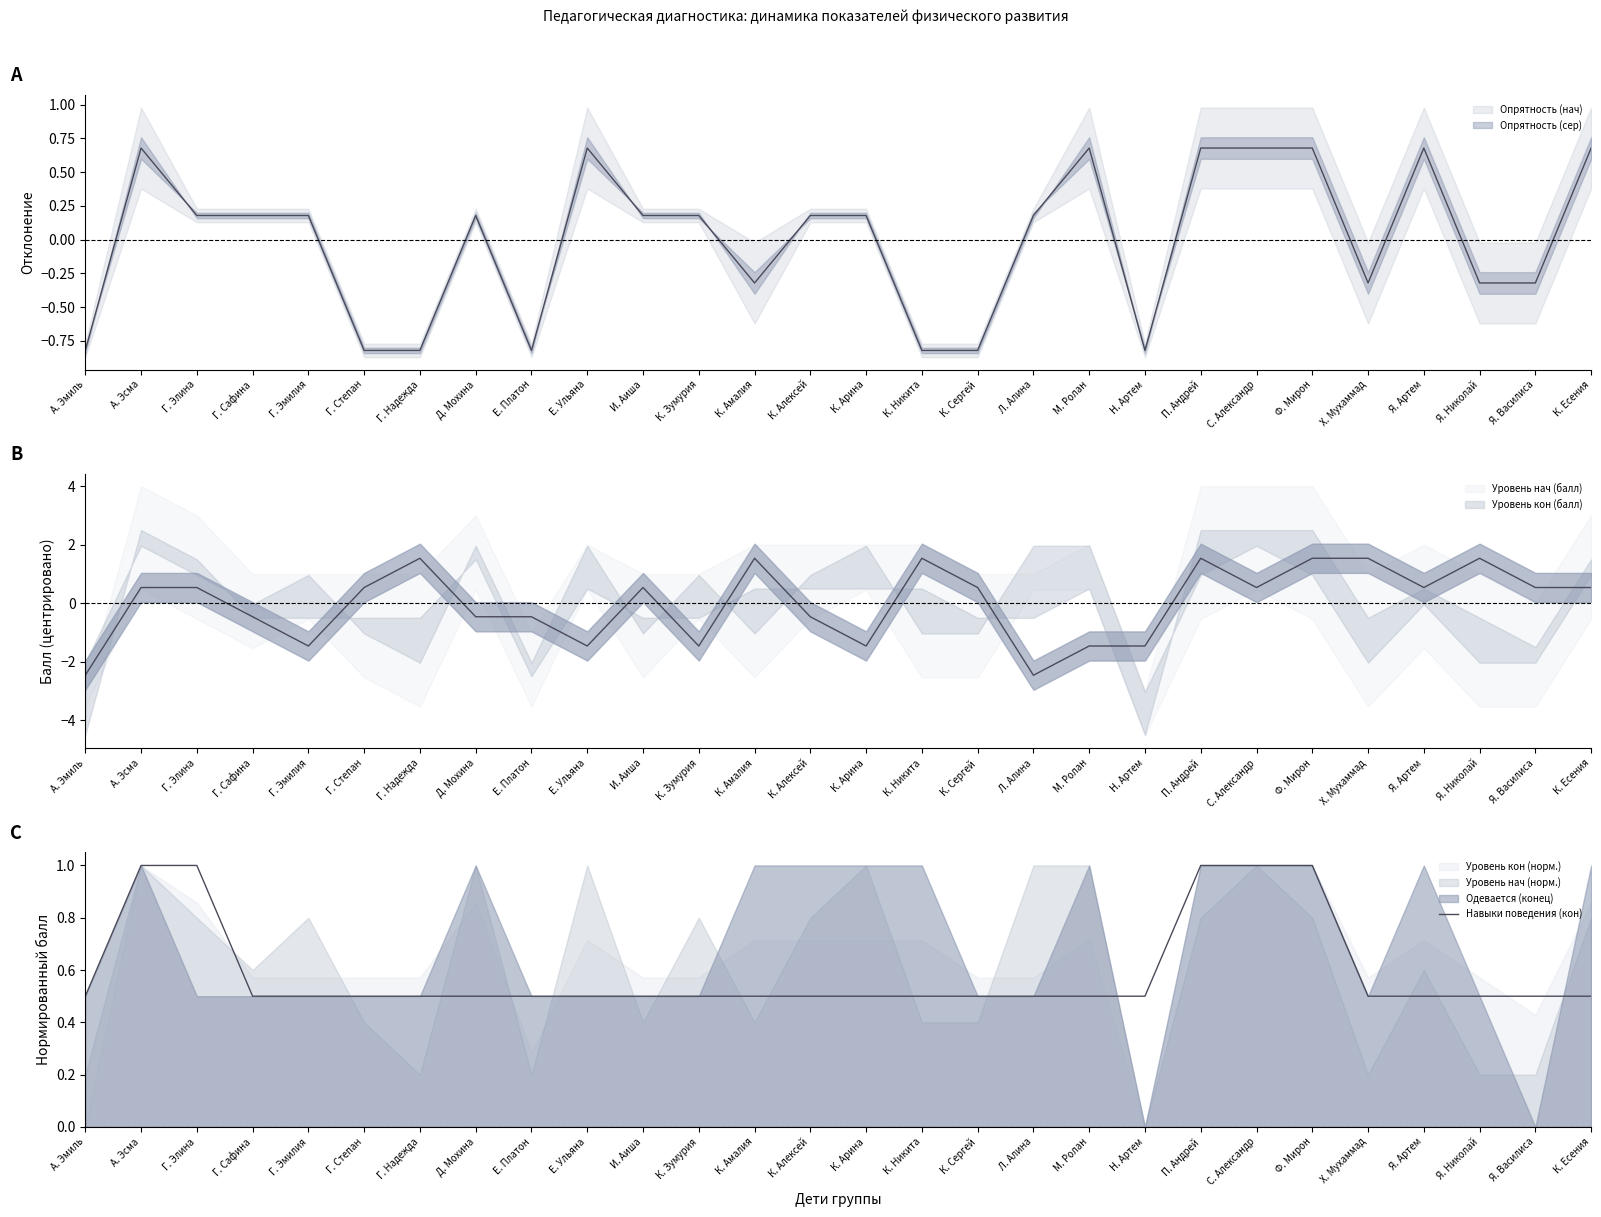

List the labels in order of value, largest first.

А. Эсма, Г. Элина, П. Андрей, С. Александр, Ф. Мирон, А. Эмиль, Г. Сафина, Г. Эмилия, Г. Степан, Г. Надежда, Д. Мохина, Е. Платон, Е. Ульяна, И. Аиша, К. Зумурия, К. Амалия, К. Алексей, К. Арина, К. Никита, К. Сергей, Л. Алина, М. Ролан, Н. Артем, Х. Мухаммад, Я. Артем, Я. Николай, Я. Василиса, К. Есения